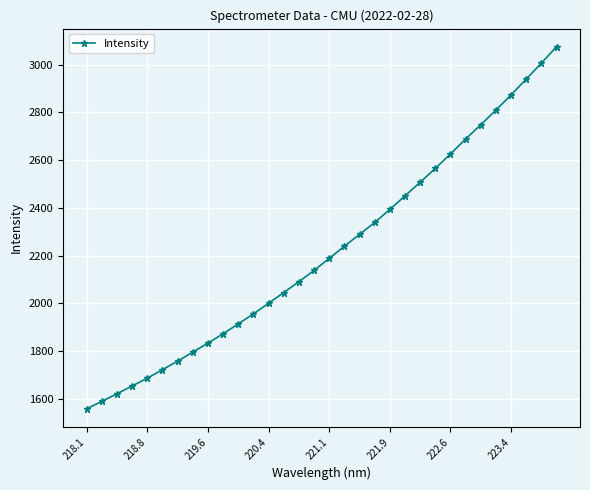

How many lines are shown in the chart?

1